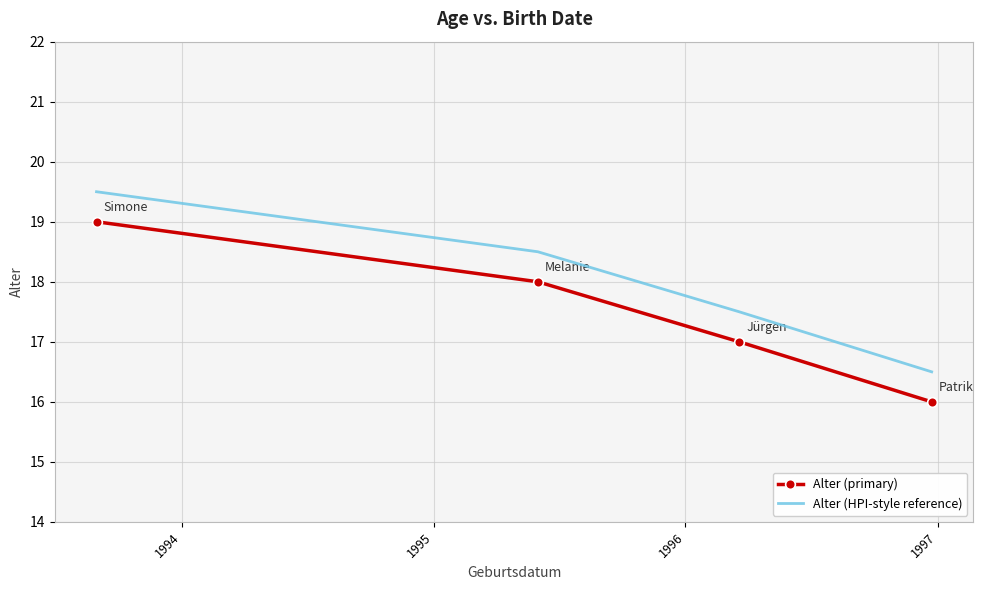

What is the difference between the maximum and minimum values in the Alter (HPI-style reference) series?

3.0